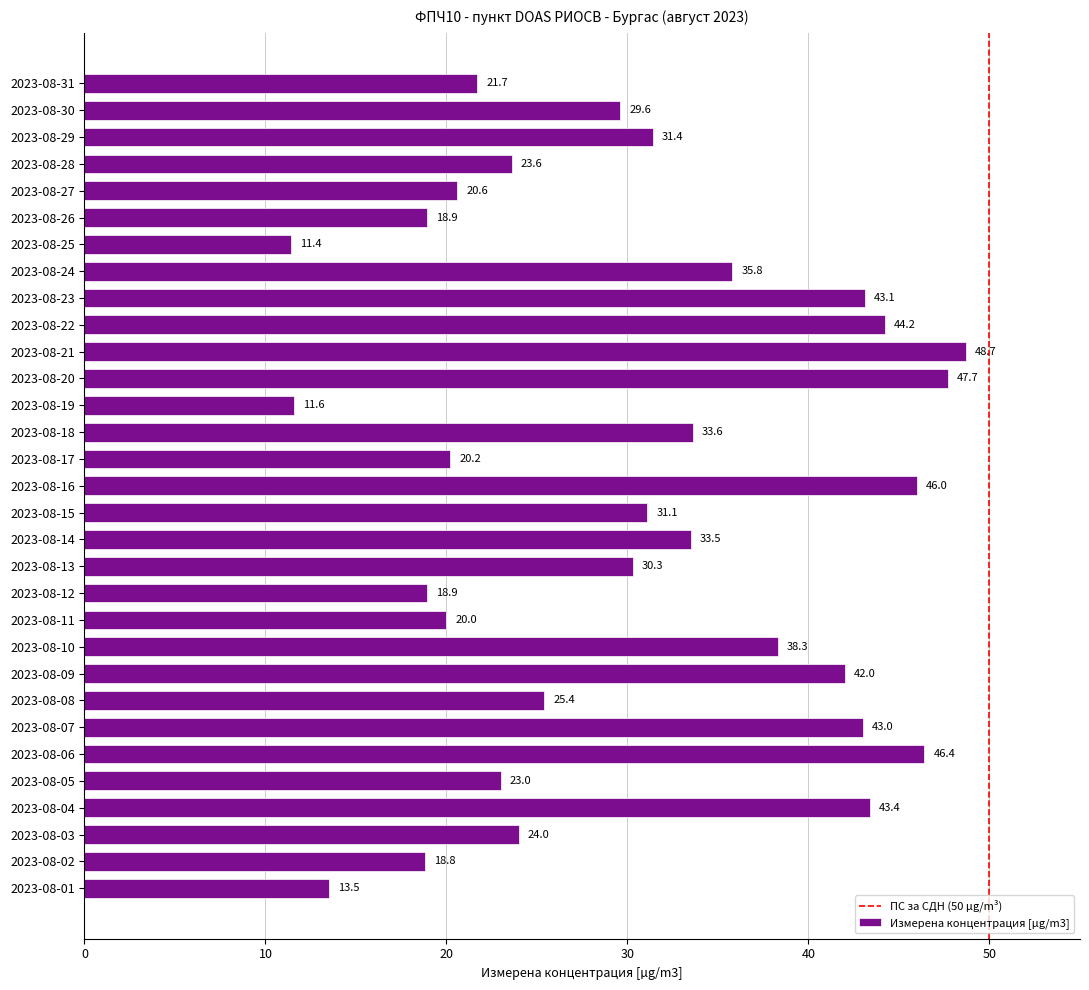

Does the chart contain any negative values?

No